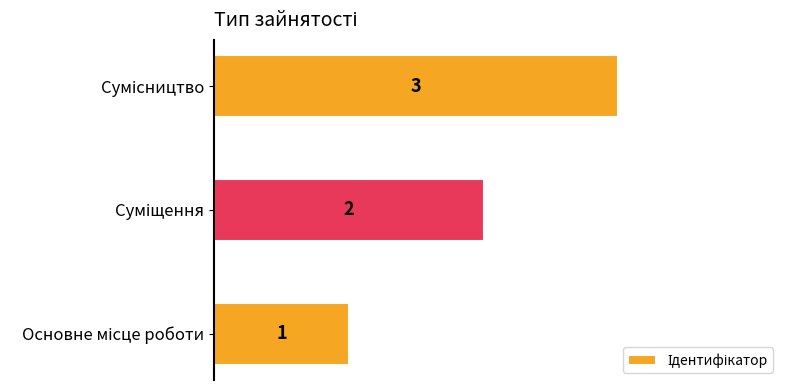

What is the sum of all values?

6